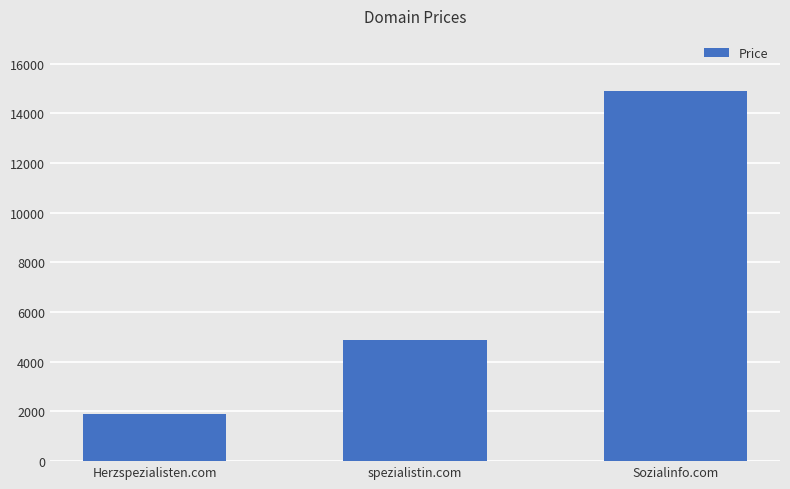

Count the number of data series in this chart.

1